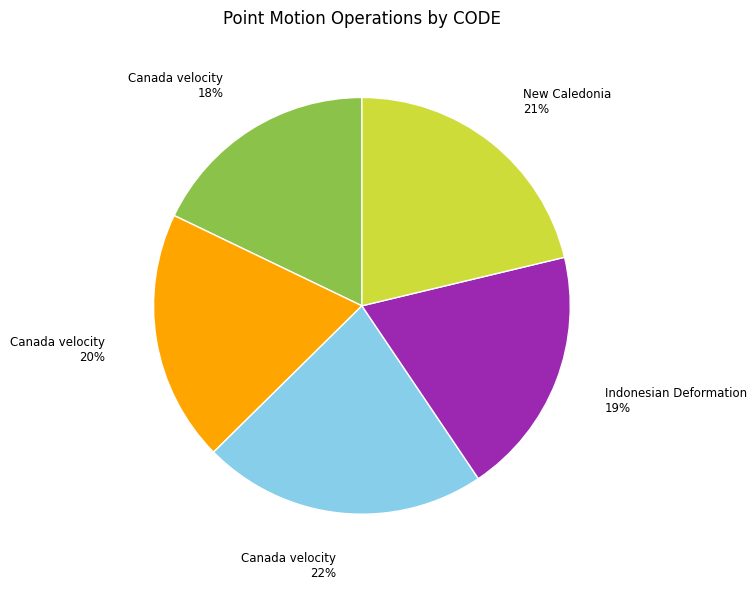

Is there any slice that represents more than half of the pie?

No